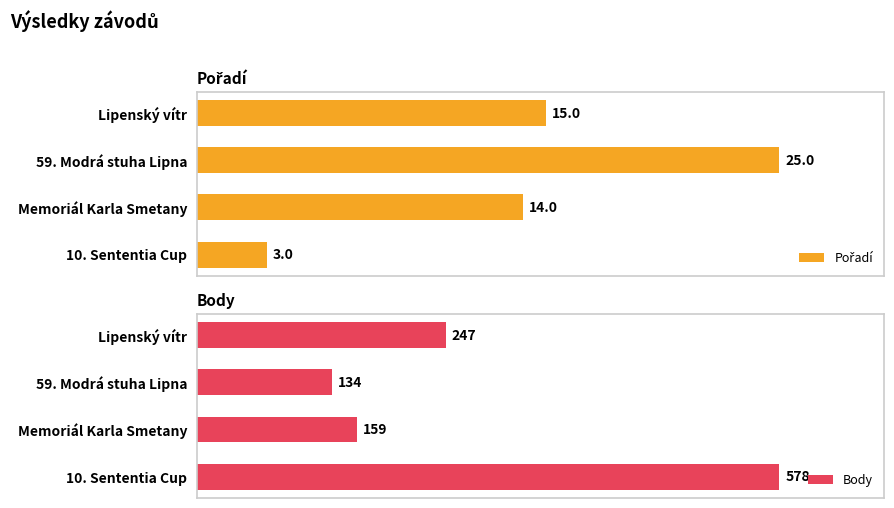

Which category has the lowest value in the Body series?

59. Modrá stuha Lipna